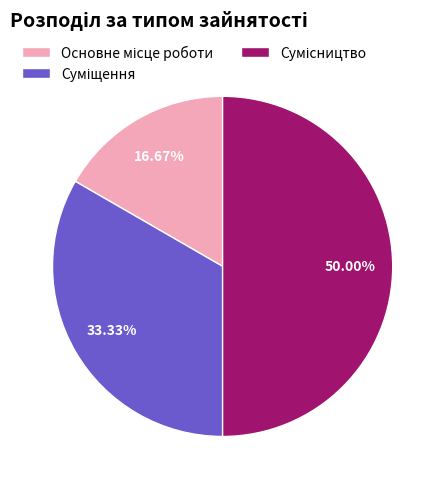

How many slices are in this pie chart?

3